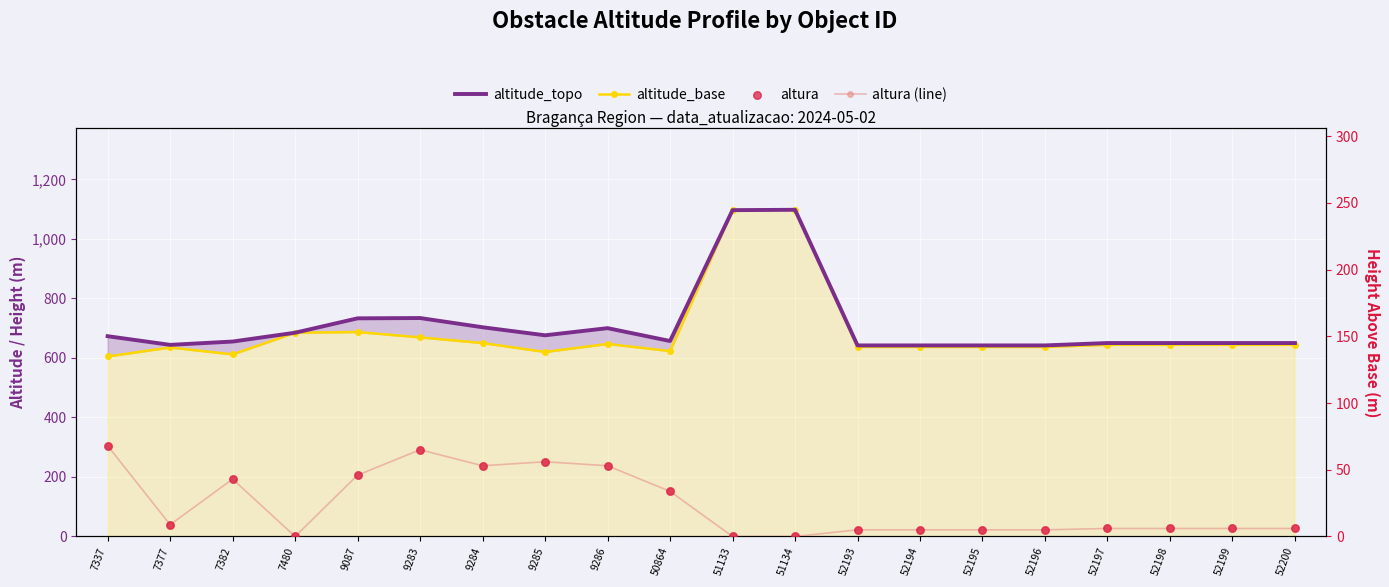

What is the total value across all series at 52196?

1289.0